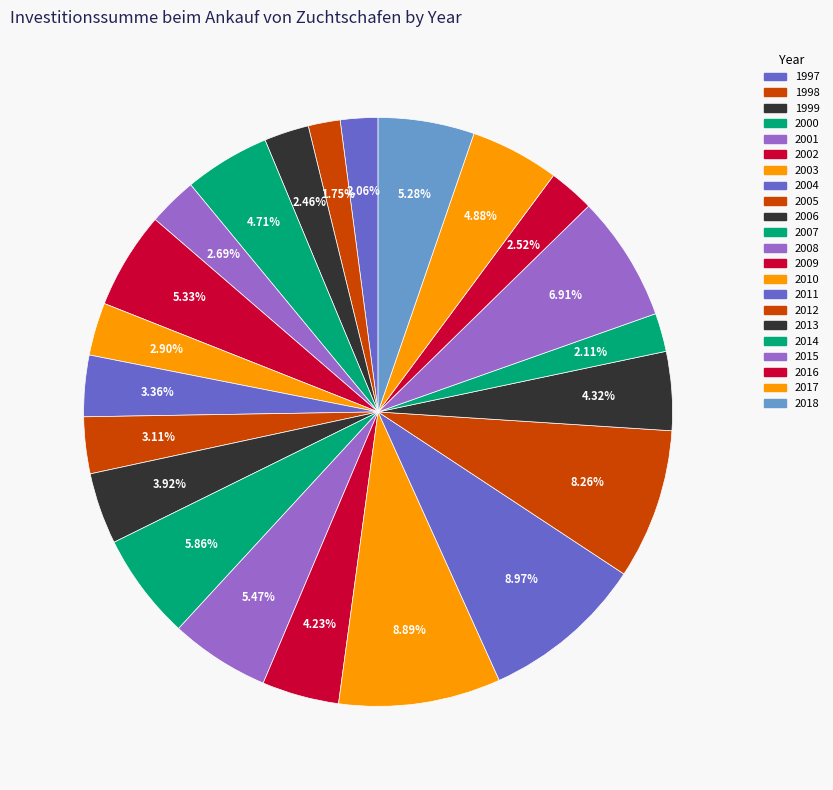

Count the number of slices in the pie.

22